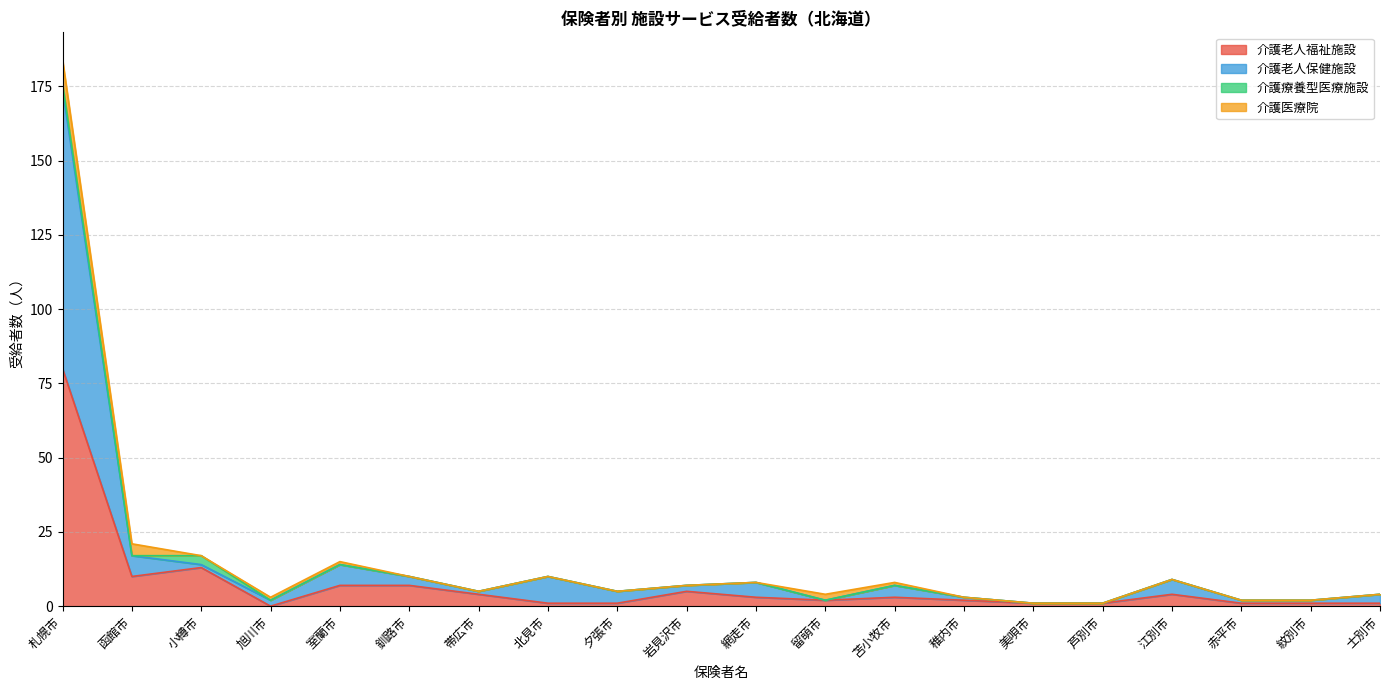

Where is the first local minimum for 介護老人福祉施設?

函館市